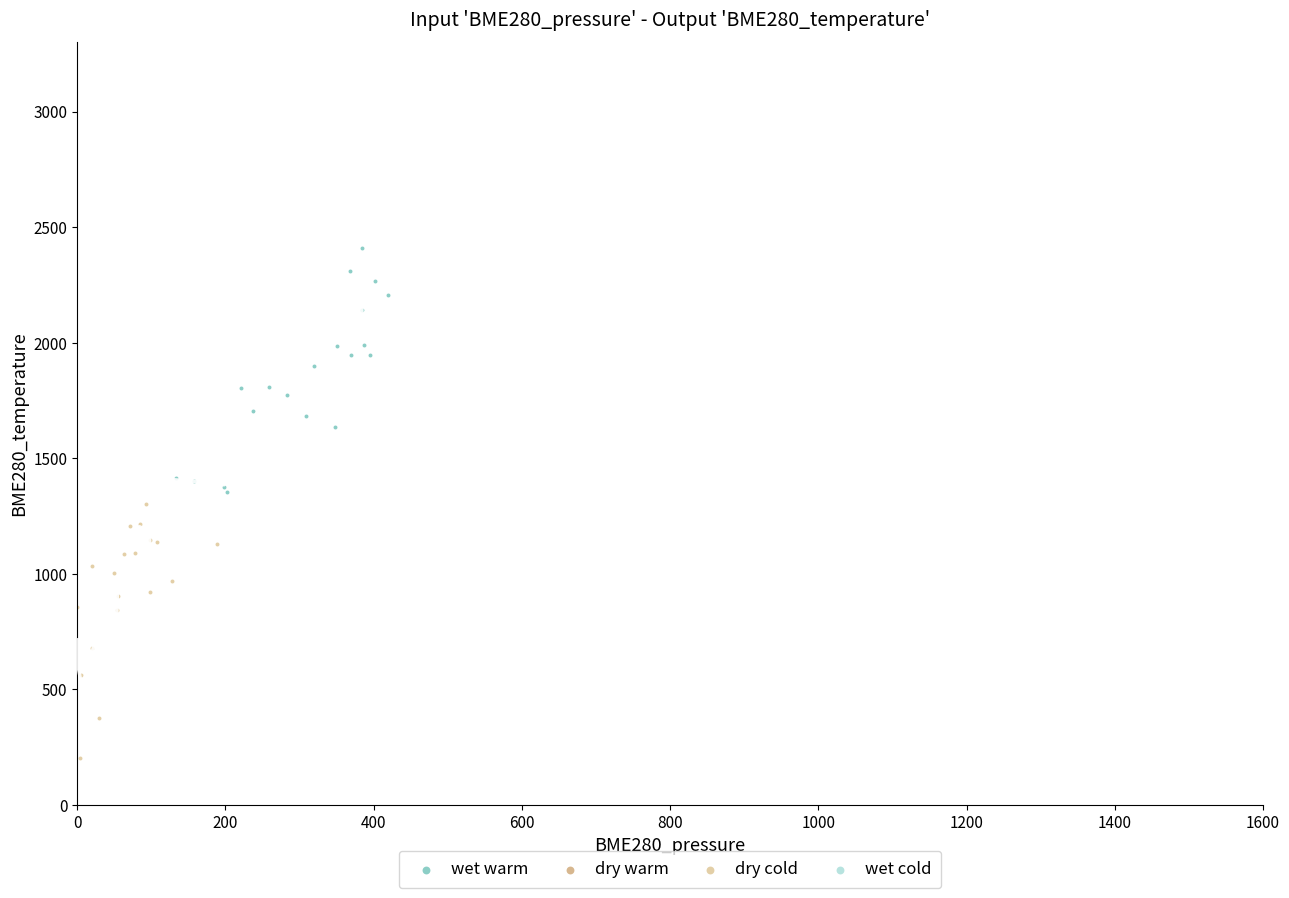

Which series contains the lowest Y value?

dry cold